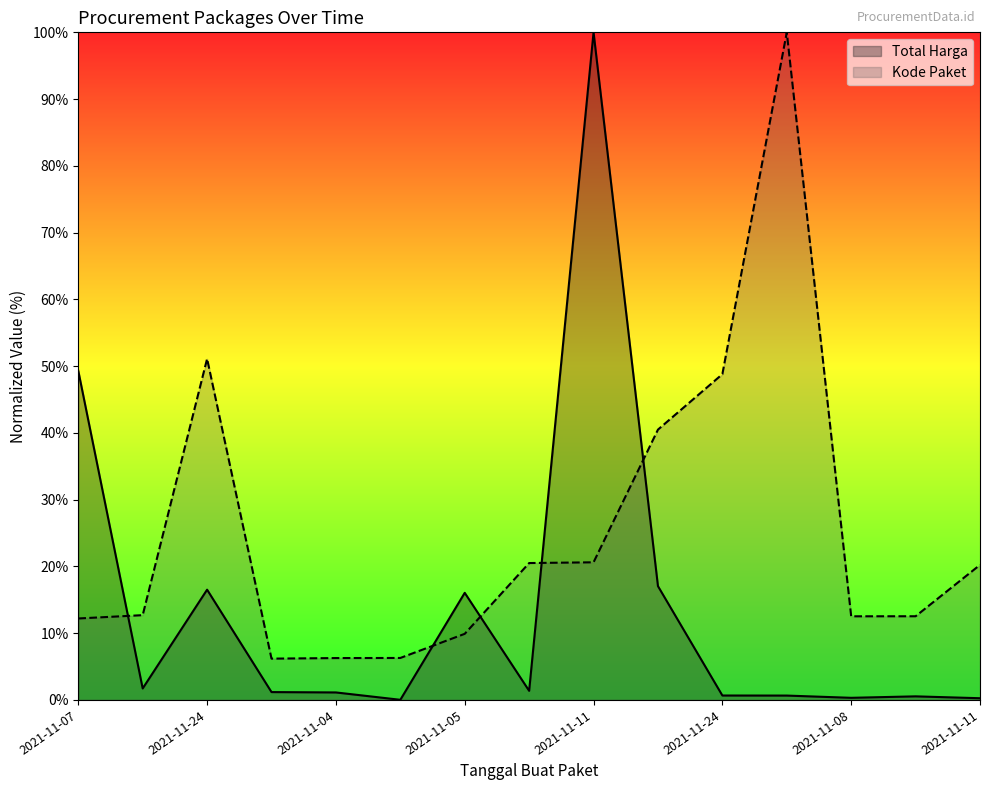

Reading left to right, transcribe all the data shown in this chart.

Total Harga: 49.3	1.7	16.5	1.2	1.1	0.0	16.0	1.4	100.0	17.0	0.7	0.7	0.3	0.5	0.3
Kode Paket: 12.2	12.7	51.1	6.2	6.3	6.3	9.9	20.5	20.6	40.5	48.8	100.0	12.5	12.5	20.2